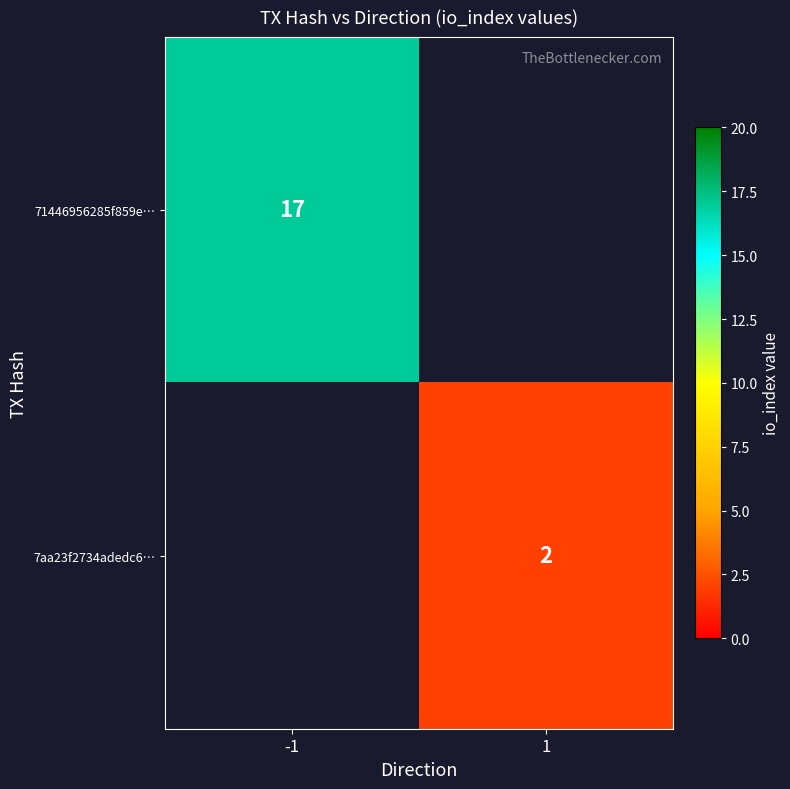

Which label corresponds to the largest value in the chart?

-1